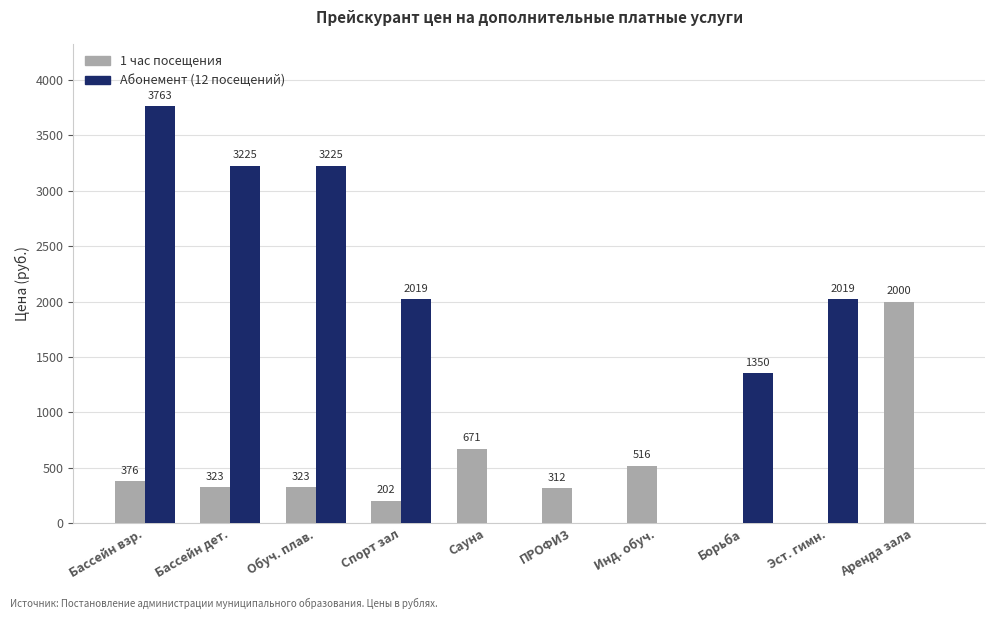

Which series has the largest range (max minus min)?

Абонемент (12 посещений)